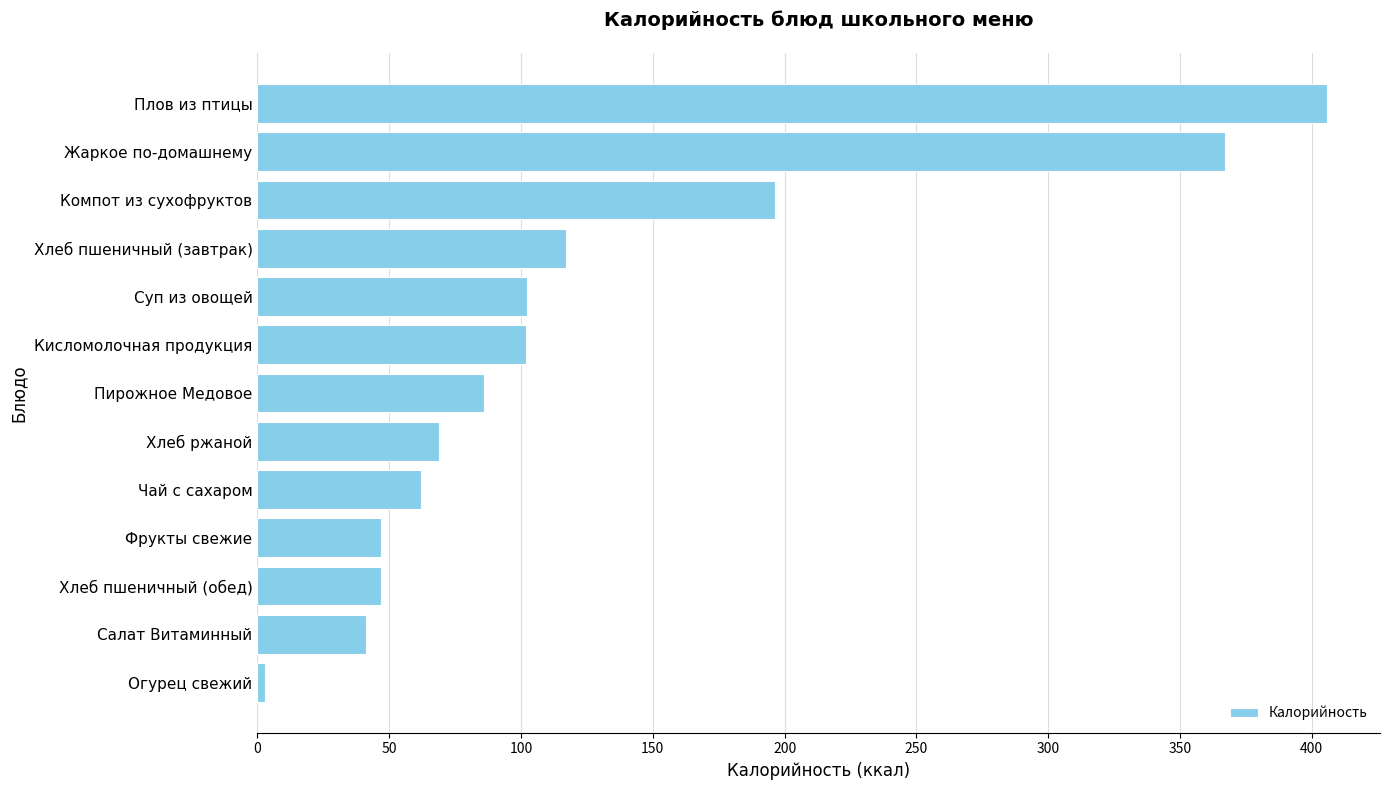

Which has a higher value, Хлеб пшеничный (завтрак) or Фрукты свежие?

Хлеб пшеничный (завтрак)